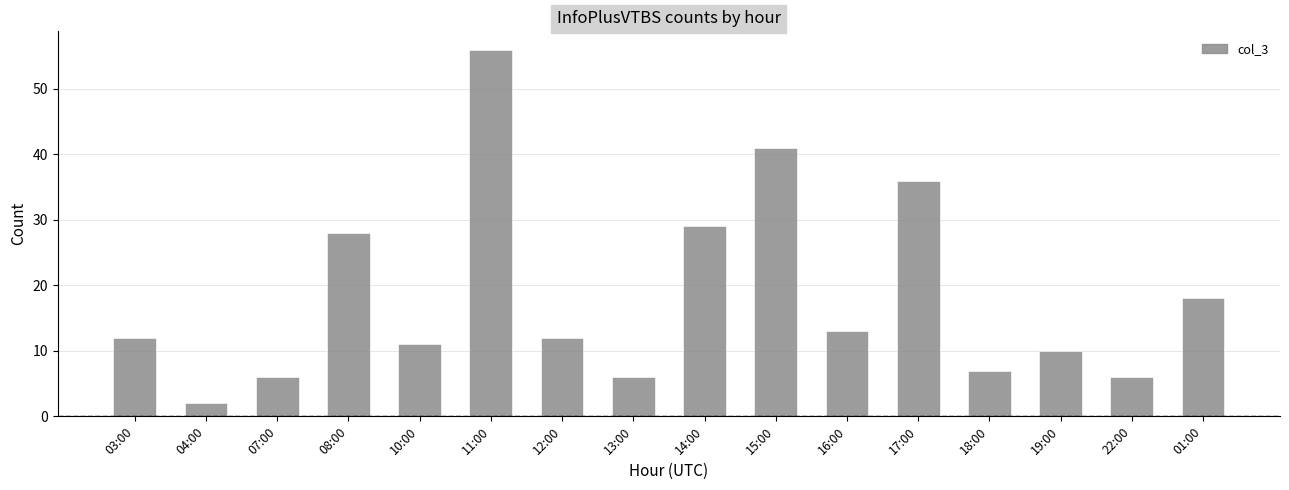

Between 19:00 and 03:00, which is larger?

03:00